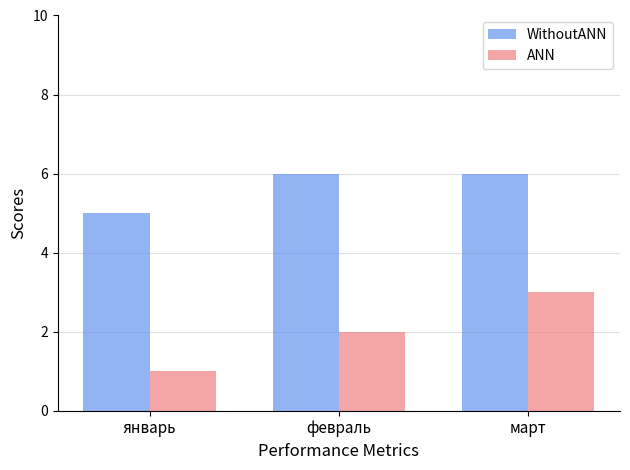

What is the difference between the maximum and second lowest values in the ANN series?

1